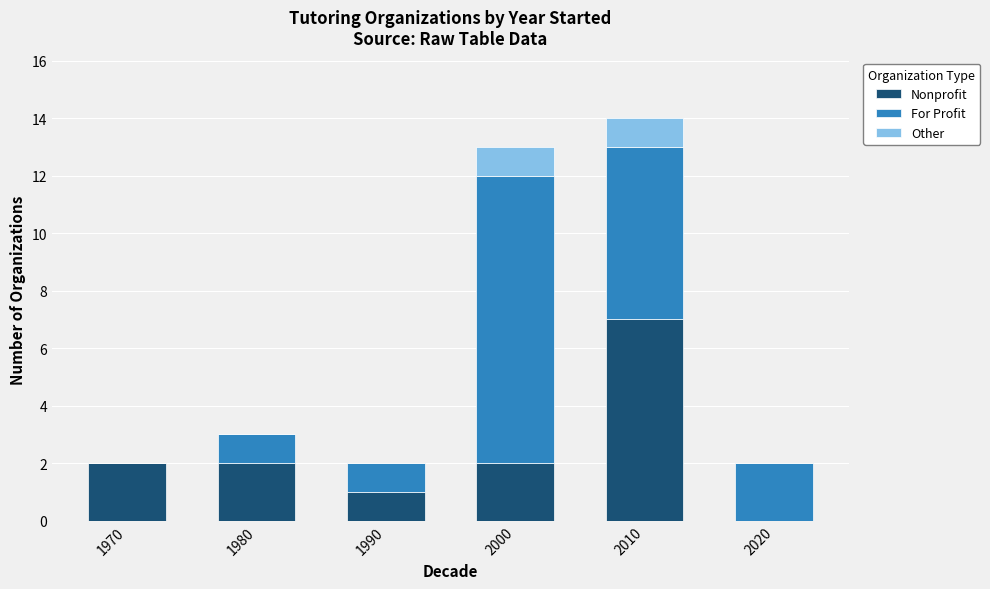

What is the maximum value for Nonprofit?

7